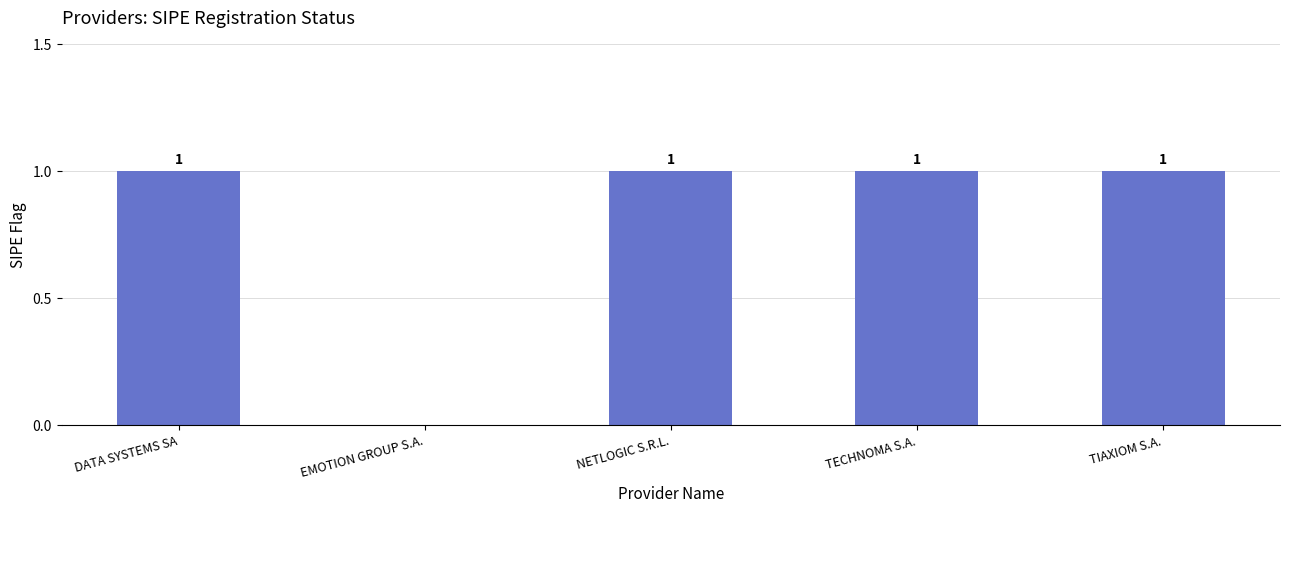

Reading left to right, extract all data points from this chart.

1	0	1	1	1